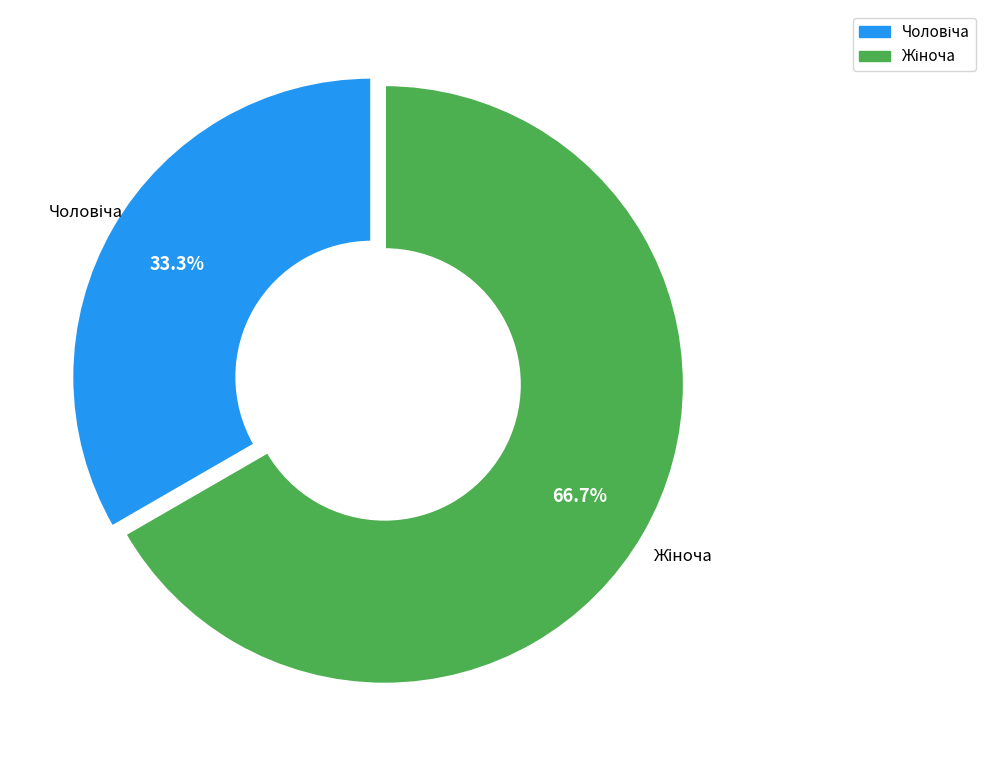

Is there any slice that represents more than half of the pie?

Yes